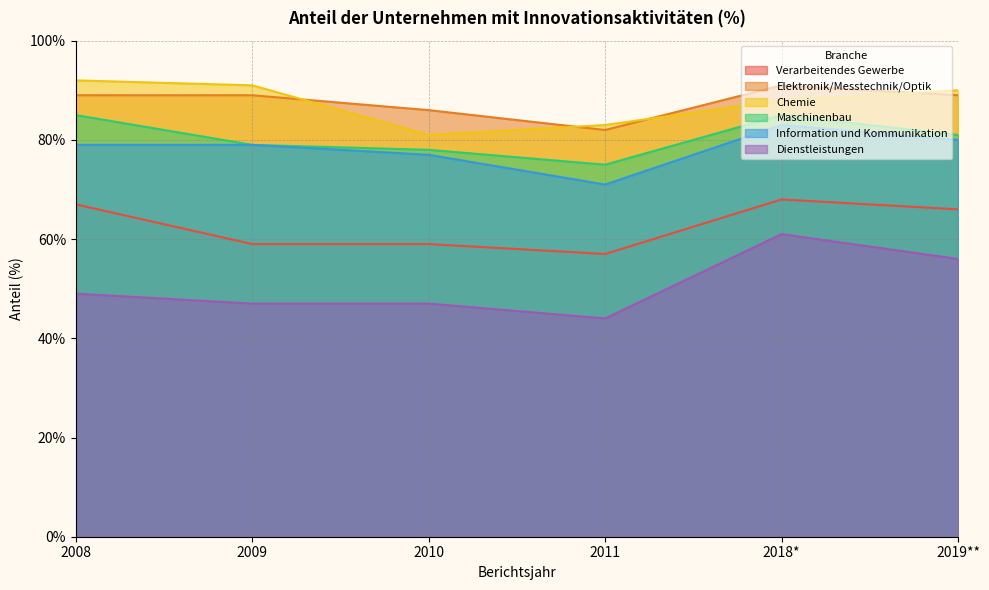

True or false: Information und Kommunikation and Elektronik/Messtechnik/Optik intersect in this chart.

False